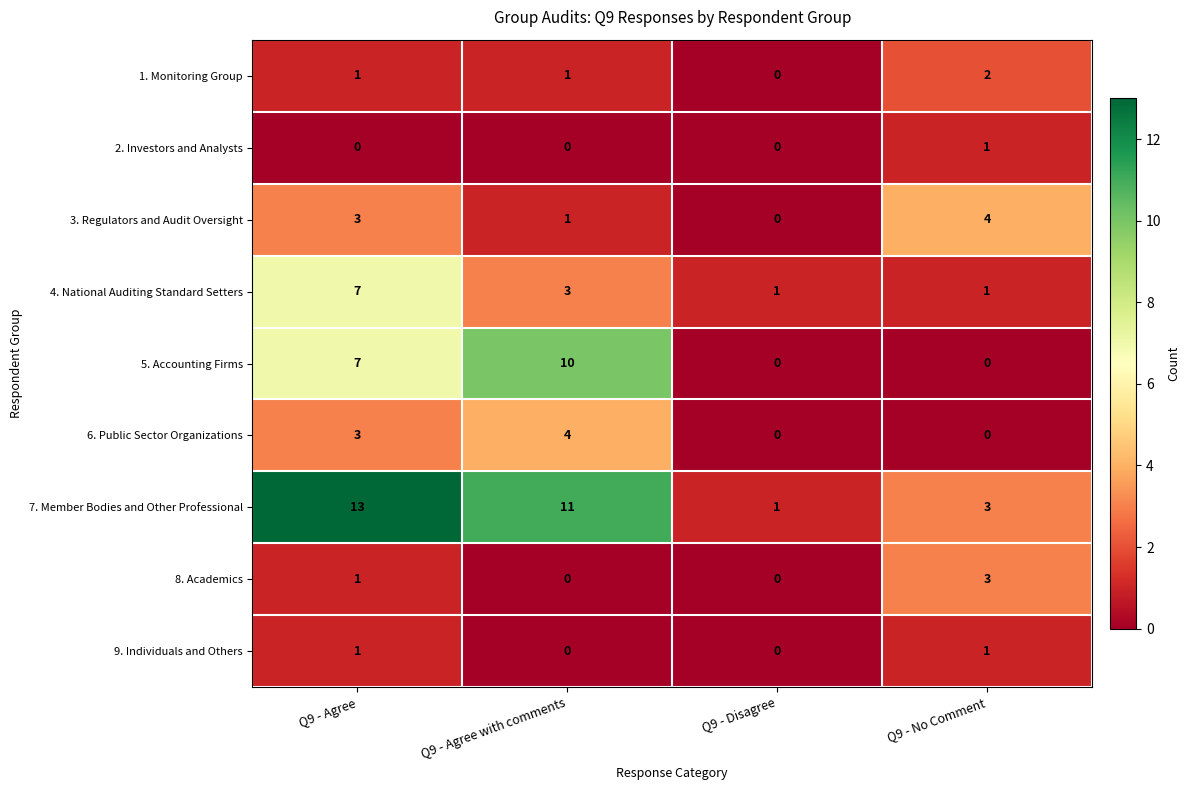

How many data points does each series have?

4